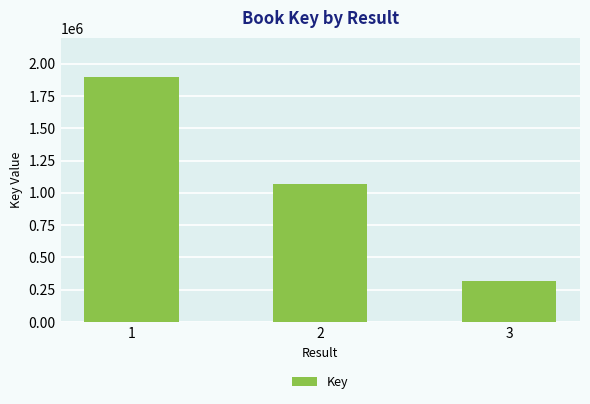

Reading left to right, list all the values displayed in this chart.

1=1894033	2=1067015	3=316044